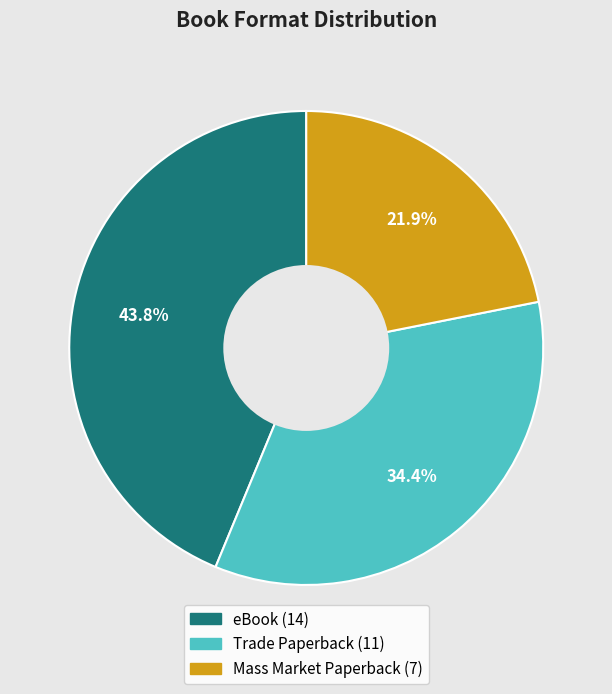

Combined, do Mass Market Paperback and Trade Paperback account for over 50%?

Yes